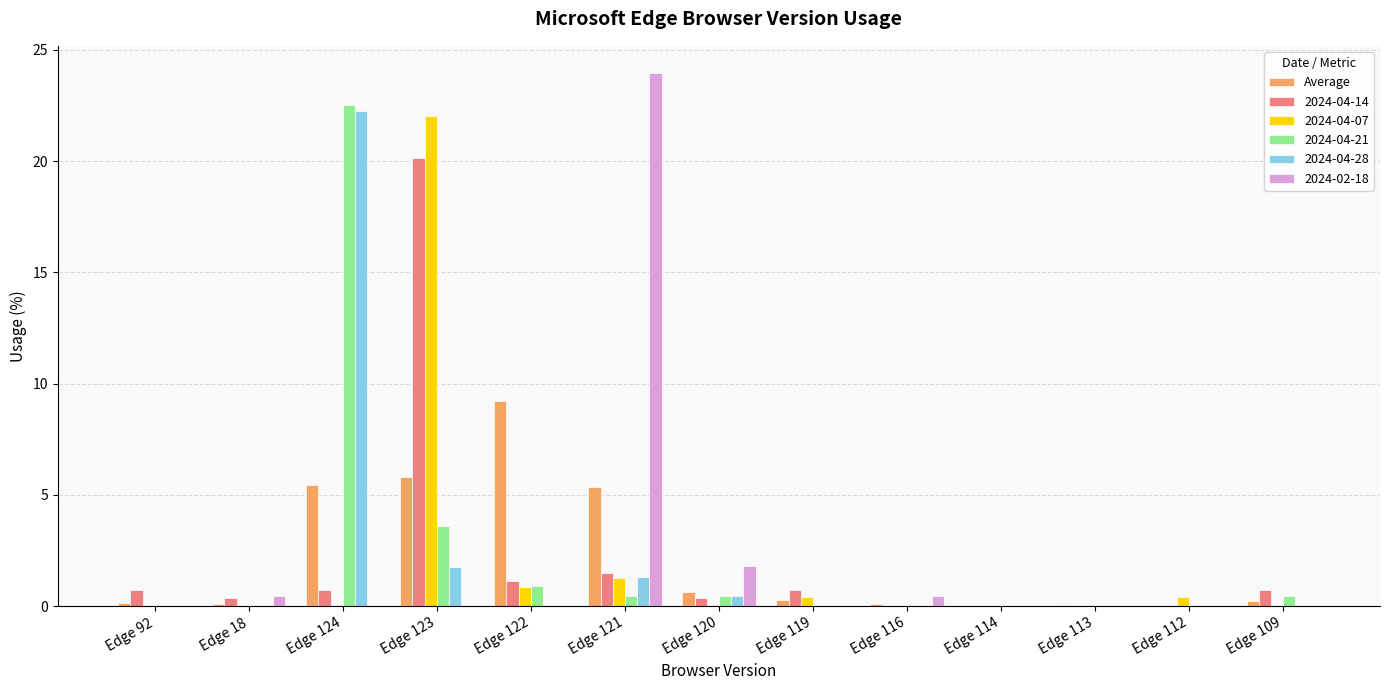

Which category has the highest value across all series?

Edge 121